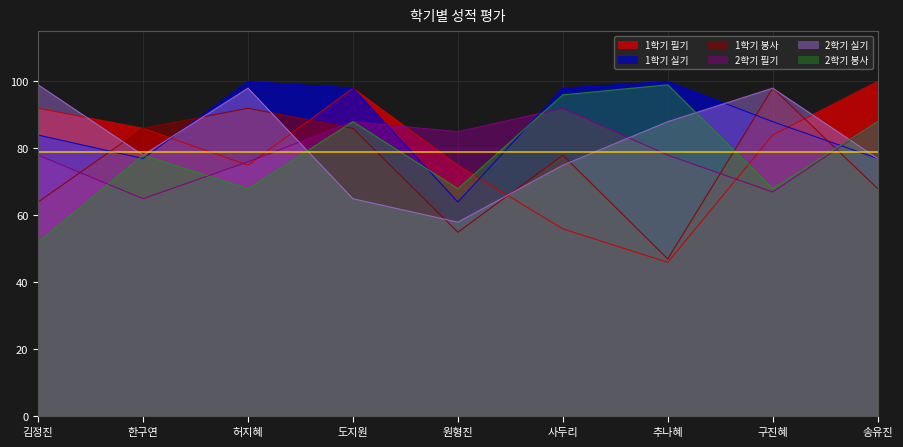

At which category is the sum across all series the highest?

도지원